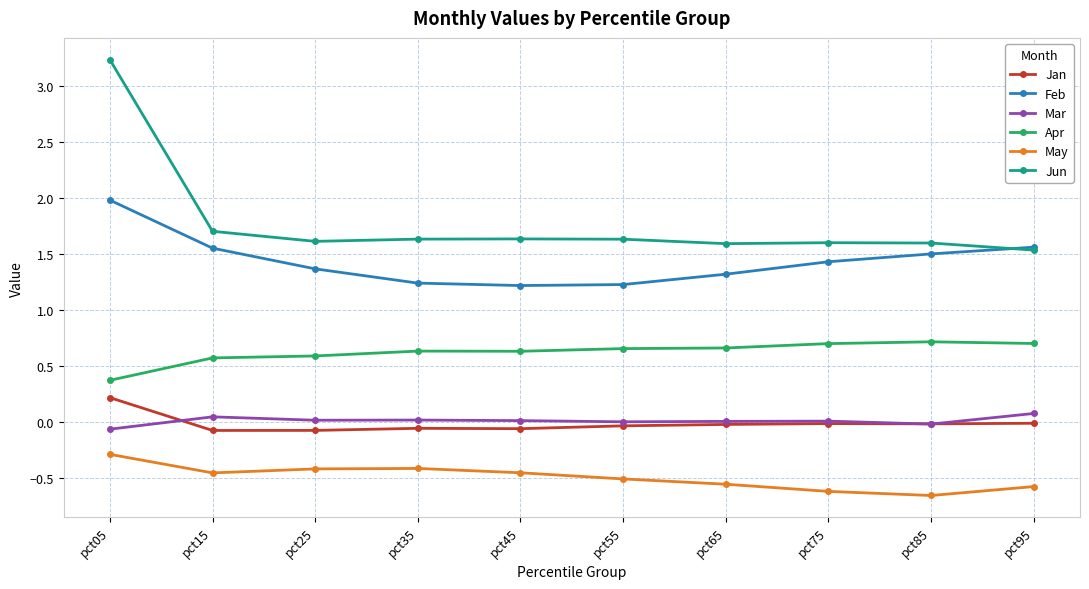

True or false: Jan and May cross at least once.

False